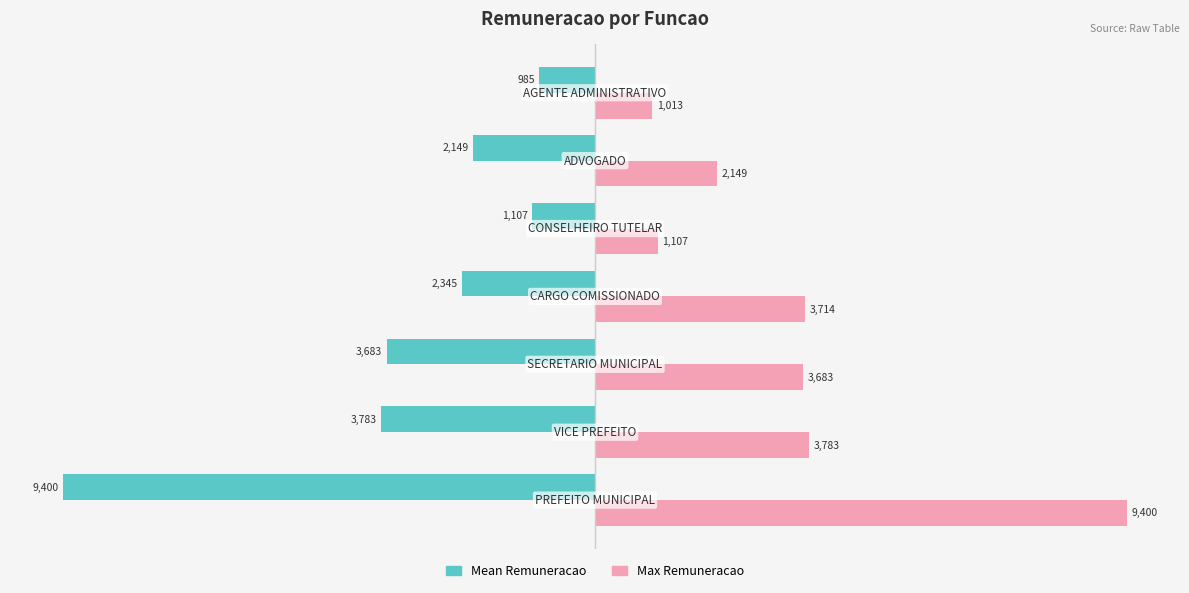

What is the maximum value shown in the chart?

9400.3